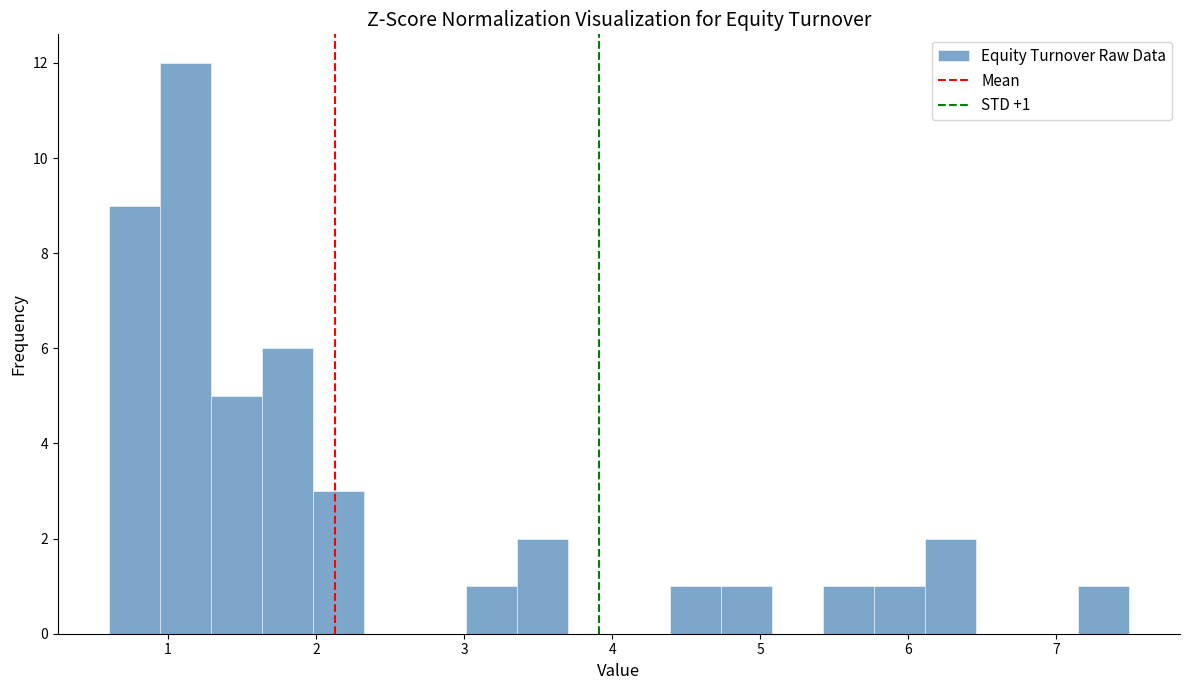

Read against the x-axis, roughly where is the centre of the tallest bar?

1.1